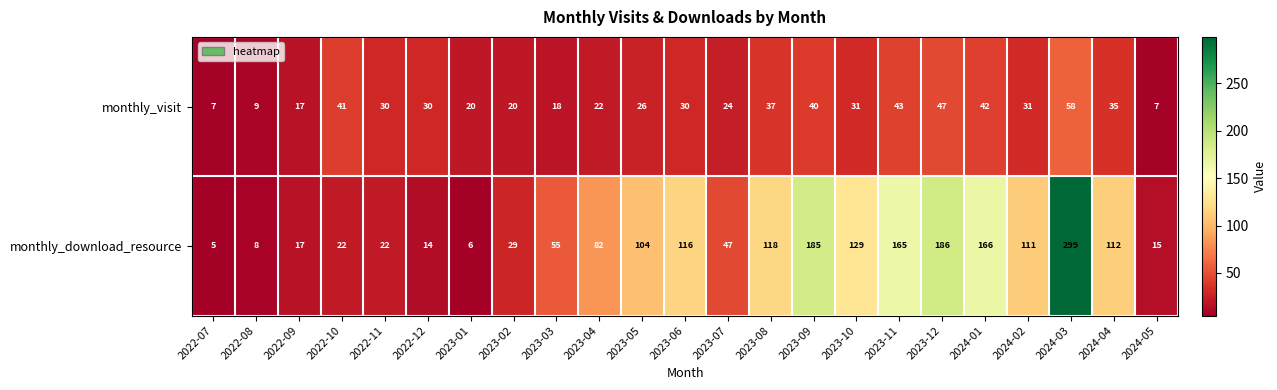

Count the number of categories in the chart.

23